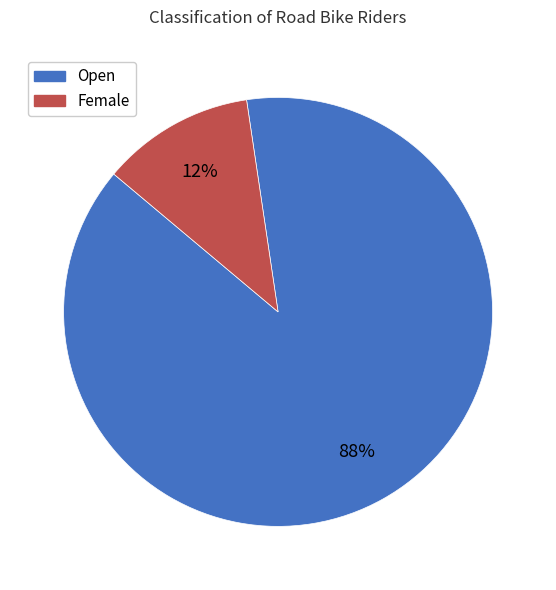

Do Female and Open together represent more than half of the pie?

Yes